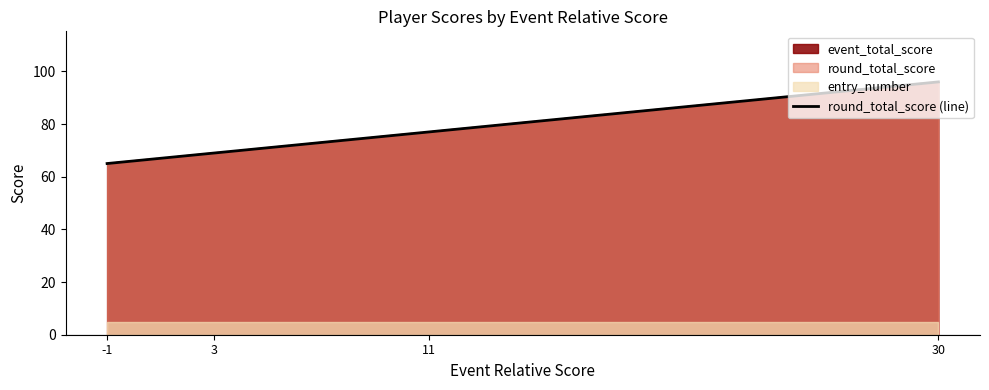

How many data points are less than 77?

2